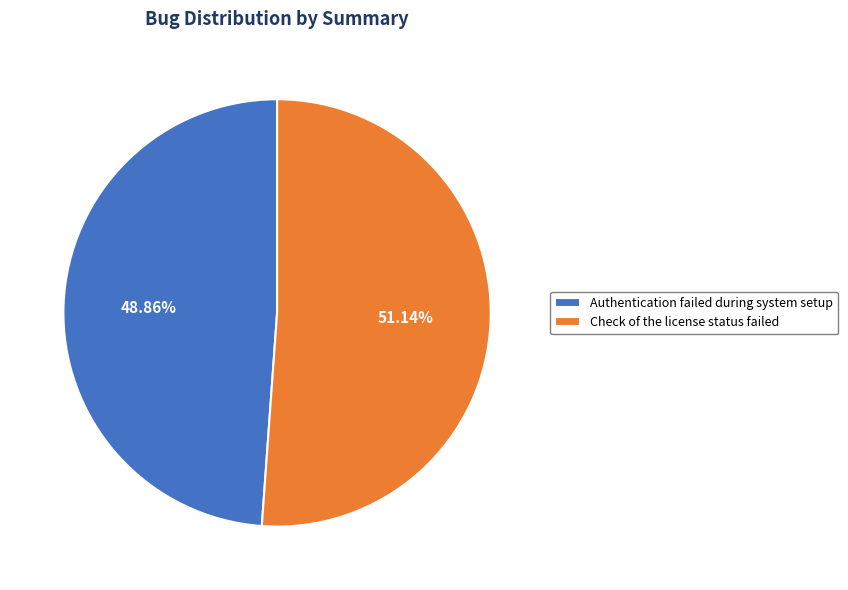

To the nearest percent, what portion does Authentication failed during system setup represent?

49%